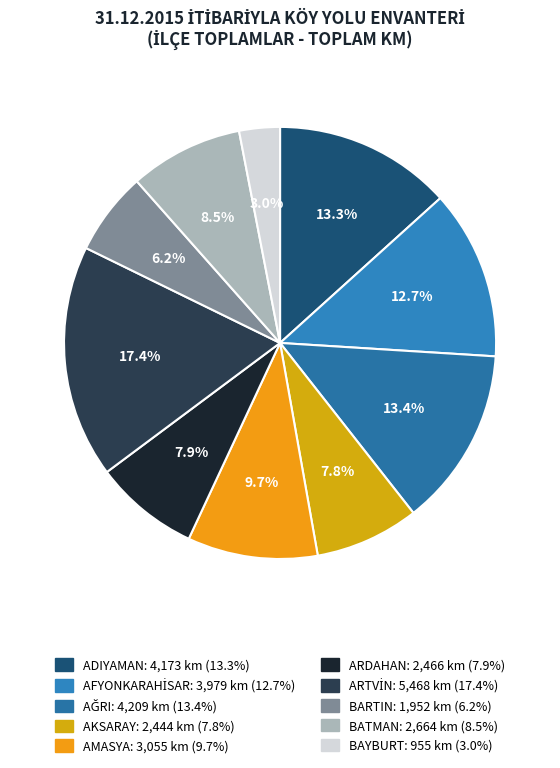

How many slices are in this pie chart?

10